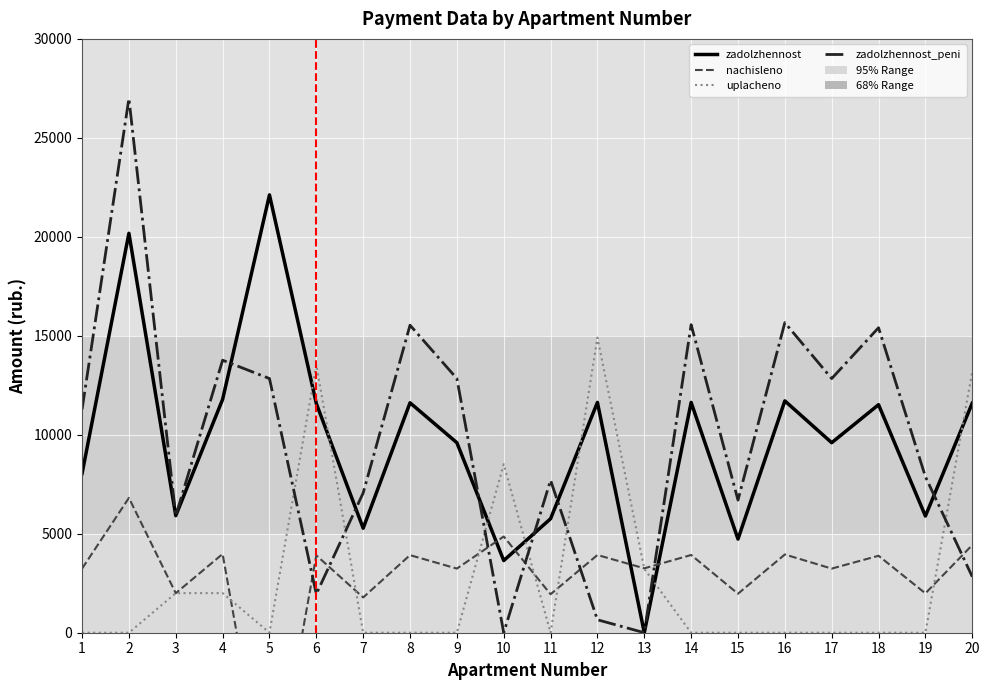

How many intersections are there between zadolzhennost_peni and nachisleno?

7